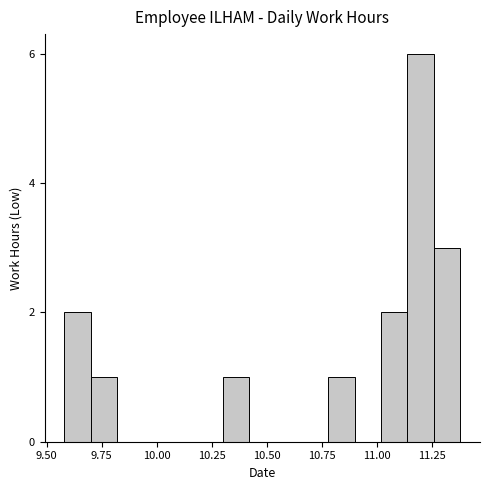

Around what value on the x-axis is the tallest bar? Give the approximate position of its centre, as read against the axis.

11.20